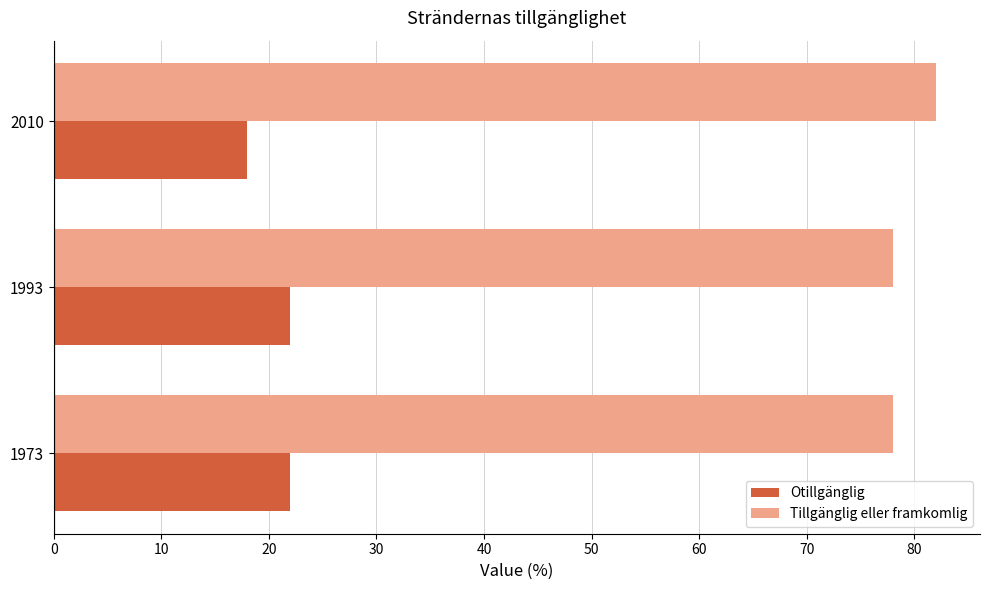

Is it true that Tillgänglig eller framkomlig equals 34 at 2010?

False